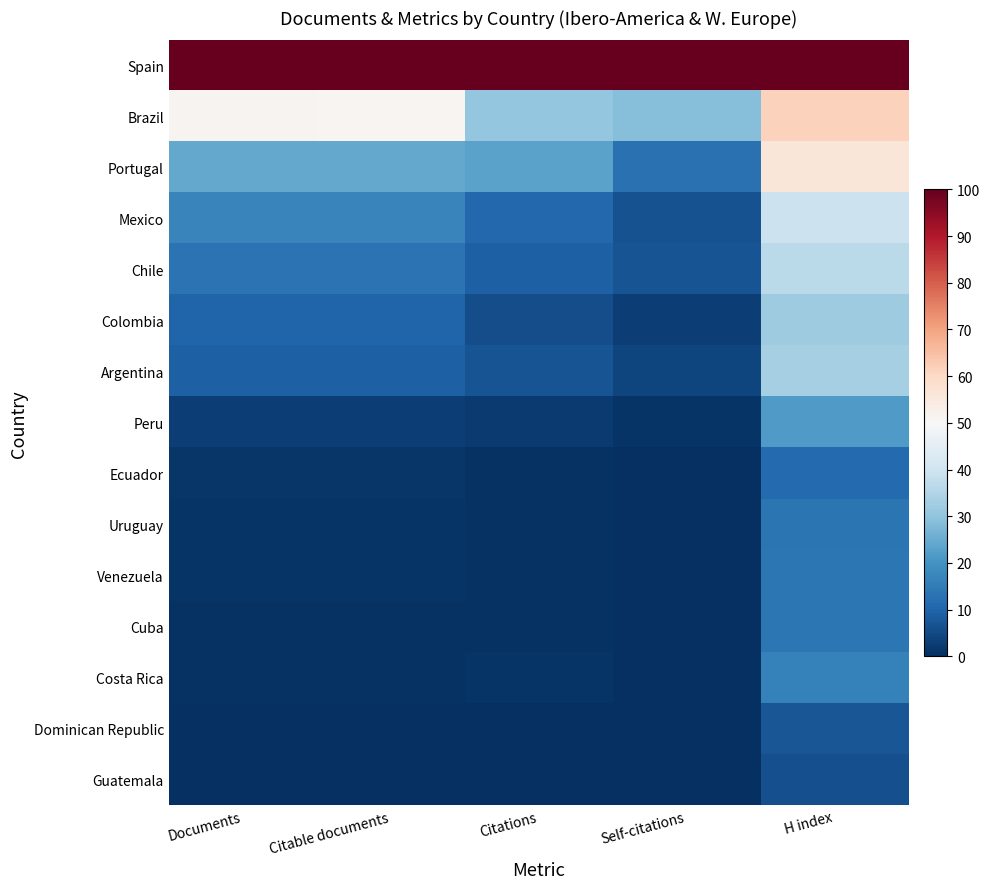

Reading left to right, what are all the values shown in this chart?

Spain: Documents=100.0	Citable documents=100.0	Citations=100.0	Self-citations=100.0	H index=100.0
Brazil: Documents=51.2	Citable documents=51.1	Citations=30.5	Self-citations=28.7	H index=61.5
Portugal: Documents=24.6	Citable documents=24.6	Citations=23.1	Self-citations=12.8	H index=56.1
Mexico: Documents=17.0	Citable documents=17.0	Citations=10.7	Self-citations=6.6	H index=39.3
Chile: Documents=13.2	Citable documents=13.2	Citations=9.3	Self-citations=6.7	H index=36.6
Colombia: Documents=10.0	Citable documents=9.9	Citations=5.7	Self-citations=3.0	H index=32.1
Argentina: Documents=9.3	Citable documents=9.2	Citations=7.0	Self-citations=3.9	H index=33.2
Peru: Documents=3.0	Citable documents=3.0	Citations=2.3	Self-citations=0.9	H index=21.8
Ecuador: Documents=1.5	Citable documents=1.5	Citations=0.6	Self-citations=0.3	H index=11.1
Uruguay: Documents=1.1	Citable documents=1.1	Citations=0.7	Self-citations=0.3	H index=13.4
Venezuela: Documents=0.8	Citable documents=0.8	Citations=0.7	Self-citations=0.2	H index=13.7
Cuba: Documents=0.8	Citable documents=0.8	Citations=0.6	Self-citations=0.2	H index=13.7
Costa Rica: Documents=0.7	Citable documents=0.7	Citations=1.0	Self-citations=0.1	H index=16.0
Dominican Republic: Documents=0.3	Citable documents=0.3	Citations=0.2	Self-citations=0.1	H index=7.3
Guatemala: Documents=0.3	Citable documents=0.3	Citations=0.1	Self-citations=0.0	H index=6.1